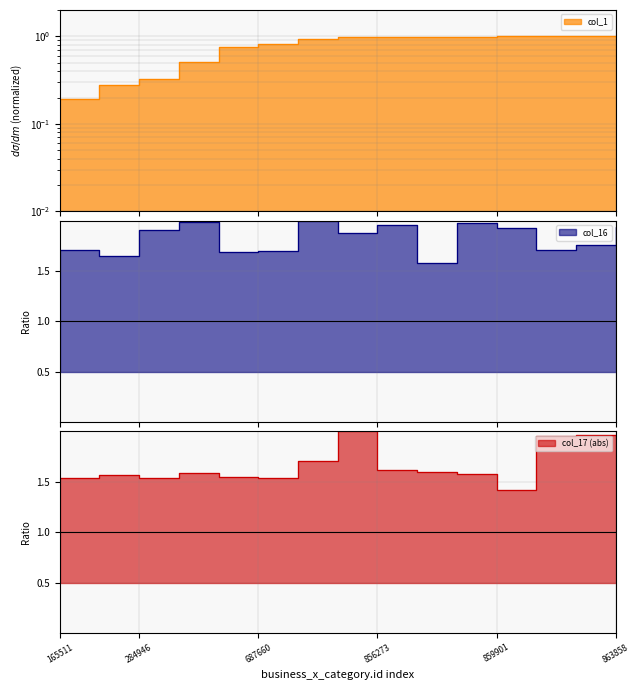

What is the difference between the maximum and minimum values in the col_16 series?

0.4